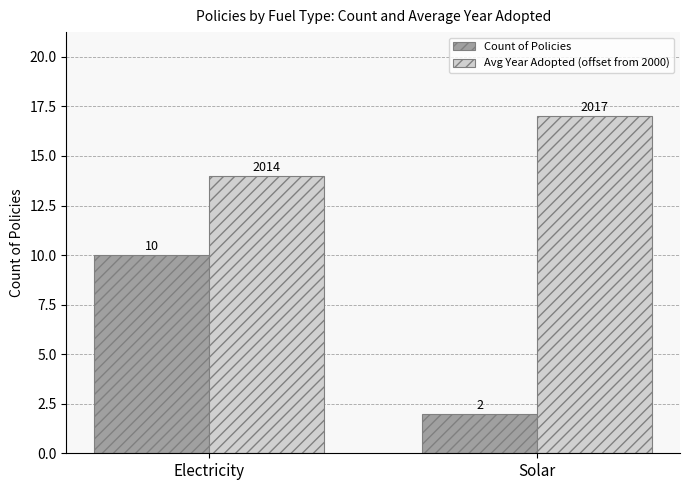

What is the label of the 1st bar from the right?

Solar